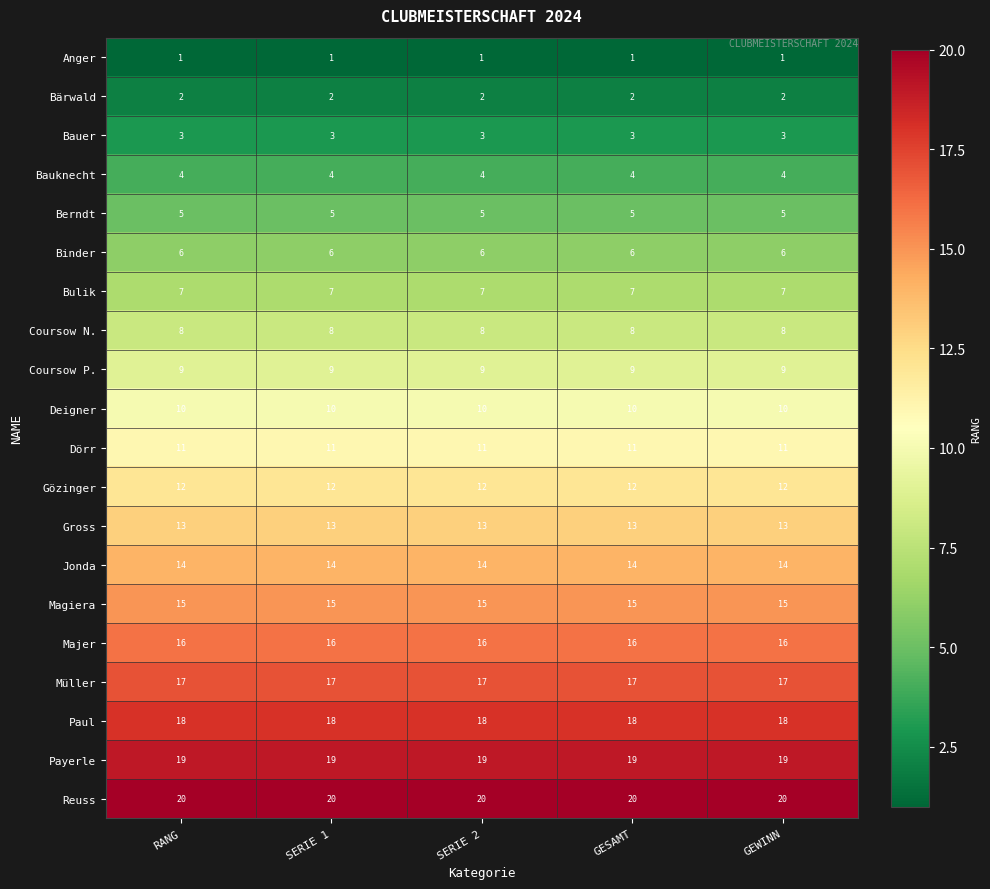

What is the maximum value shown in the chart?

20